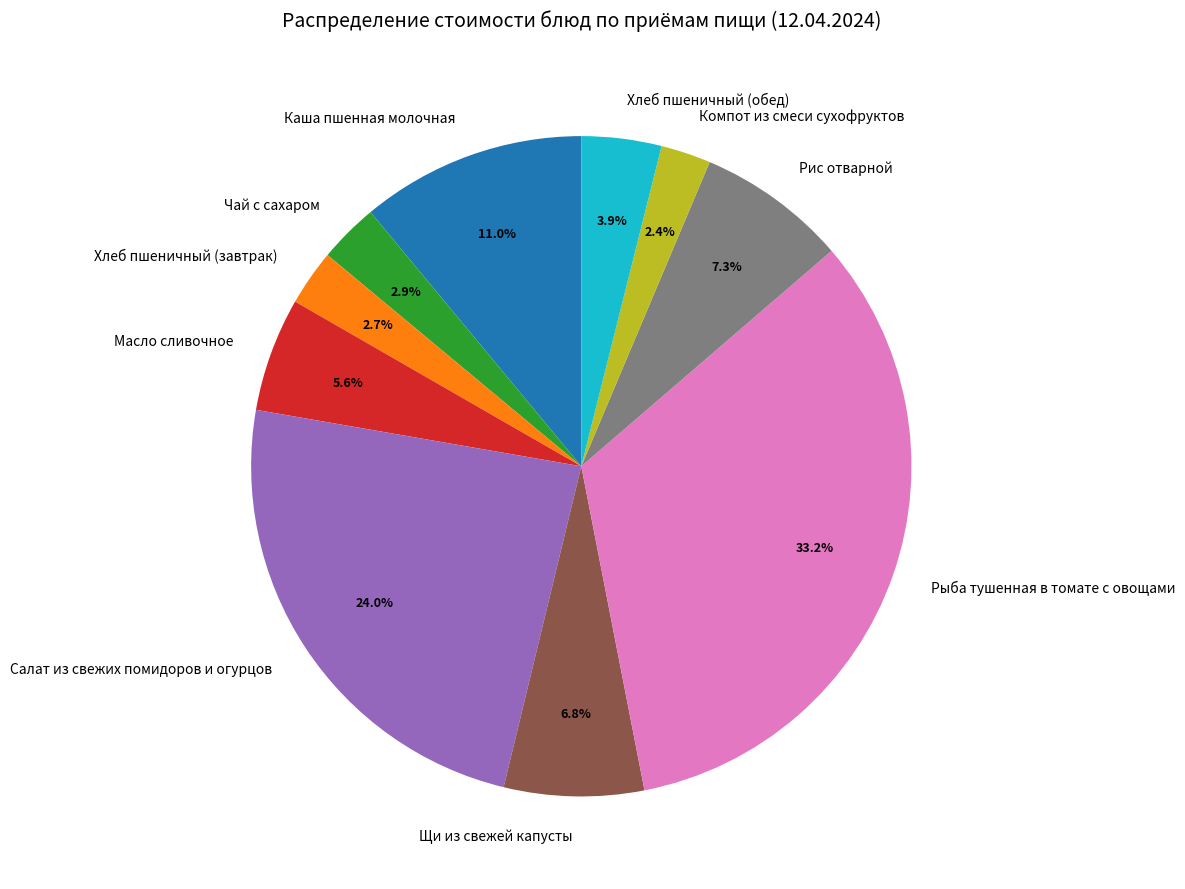

What is the total percentage of Рыба тушенная в томате с овощами and Чай с сахаром?

36.2%